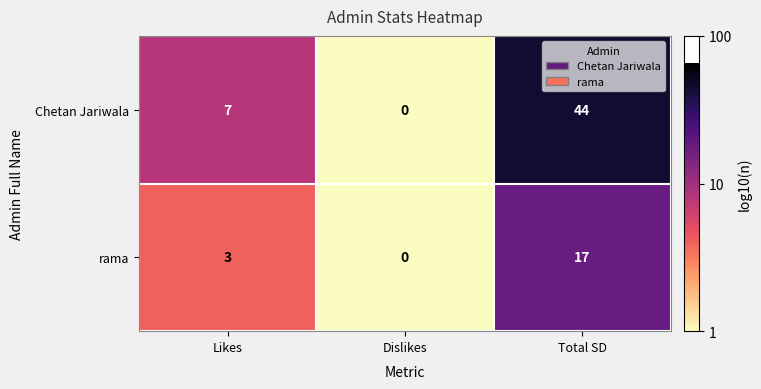

What is the sum of all Chetan Jariwala values?

51